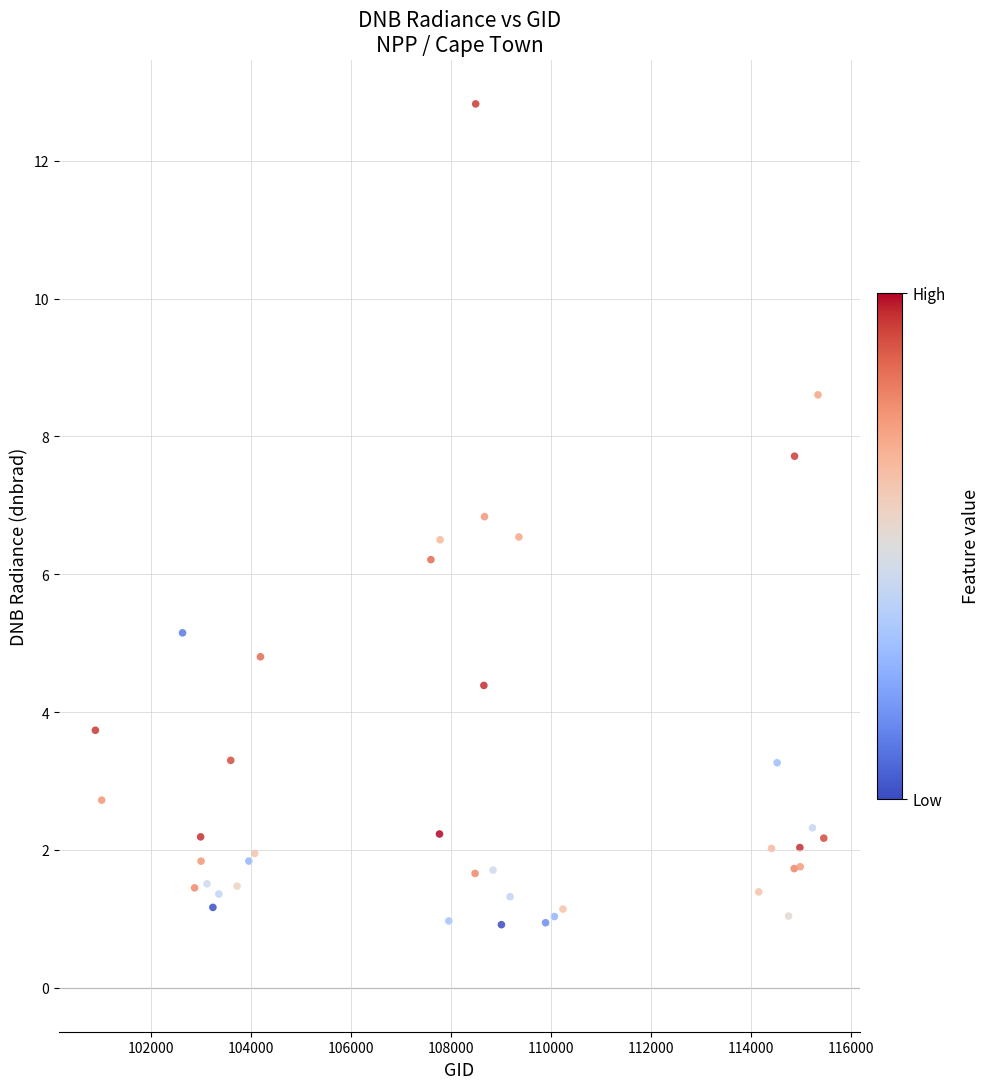

What Y value in the scatter plot is closest to 6?

6.2